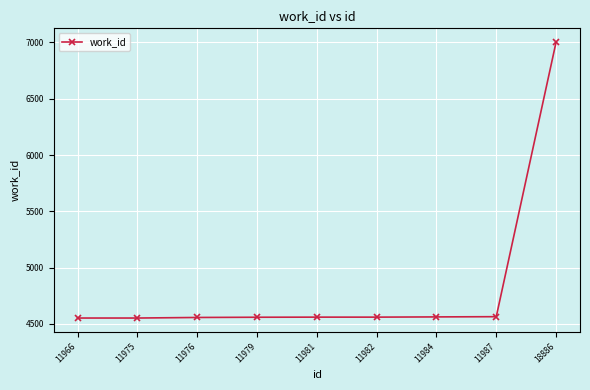

Read the value at 11981, to the nearest 50.

4550